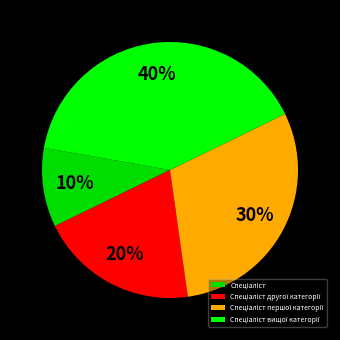

To the nearest percent, what percentage of the pie is Спеціаліст першої категорії?

30%